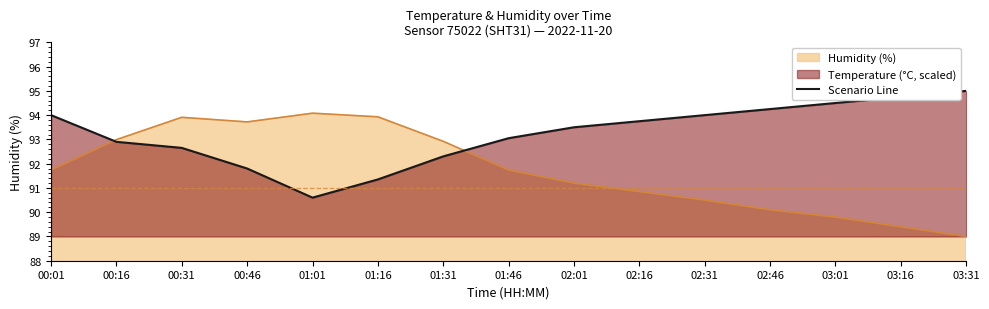

The value at 01:16 is 91.3. True or false?

True